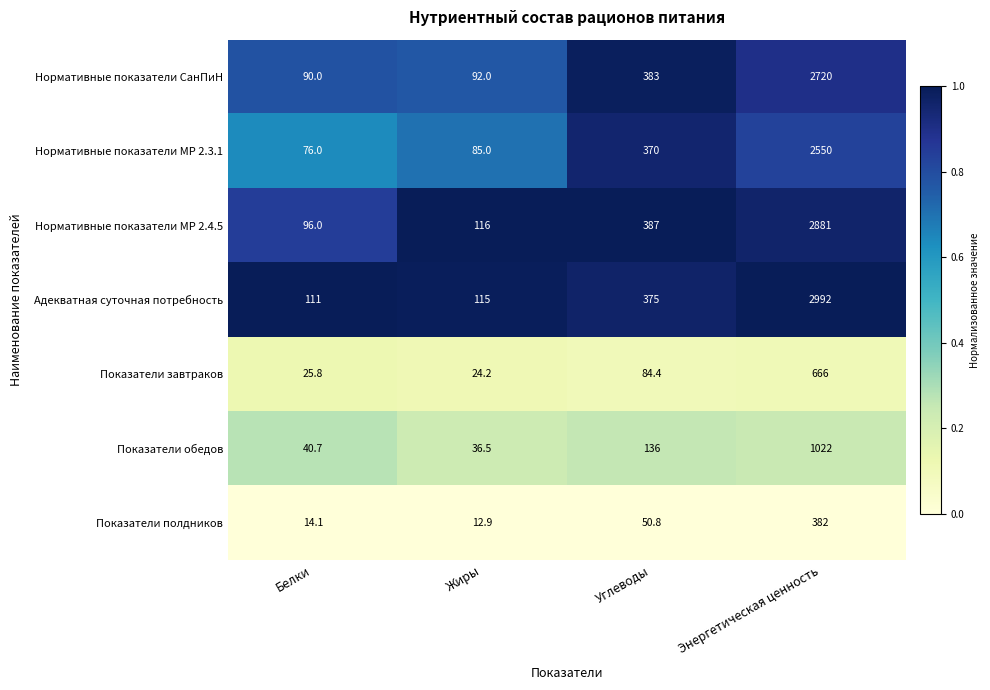

List the series in order of their peak value, highest first.

Адекватная суточная потребность, Нормативные показатели МР 2.4.5, Нормативные показатели СанПиН, Нормативные показатели МР 2.3.1, Показатели обедов, Показатели завтраков, Показатели полдников